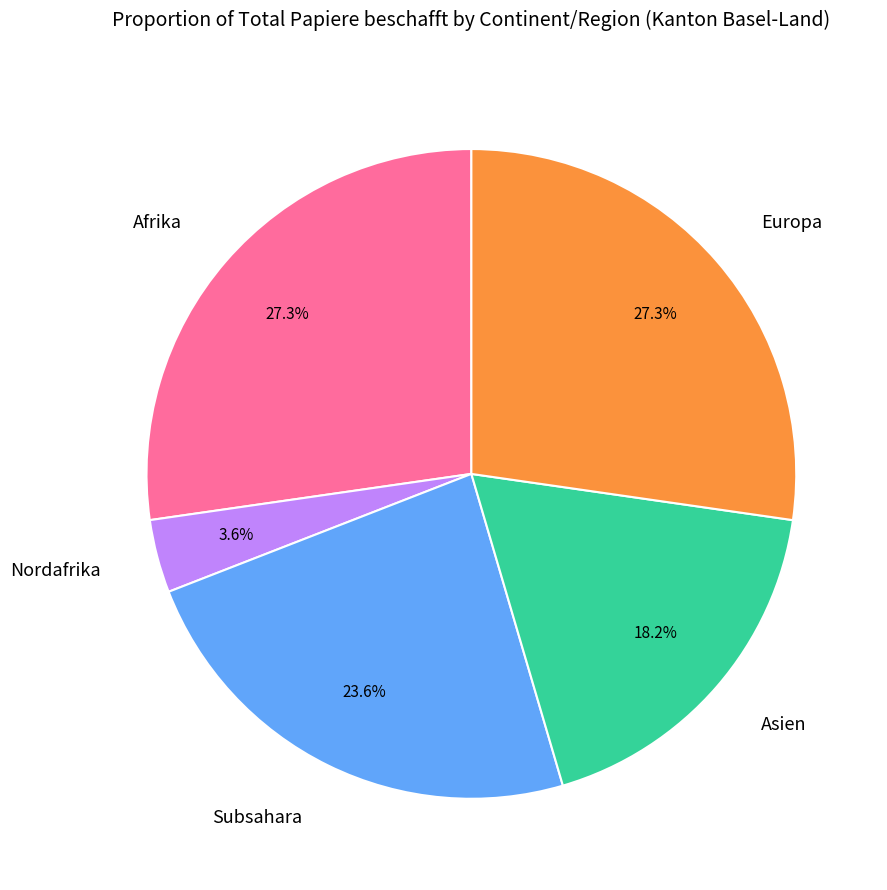

Is there any slice that represents more than half of the pie?

No